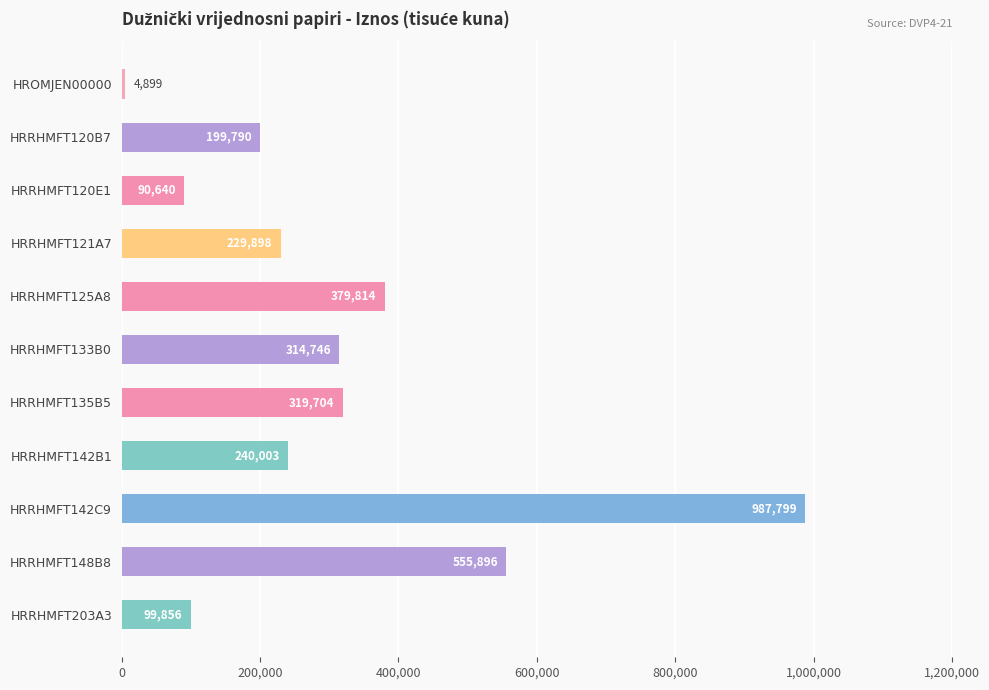

What is the sum of all values?

3423045